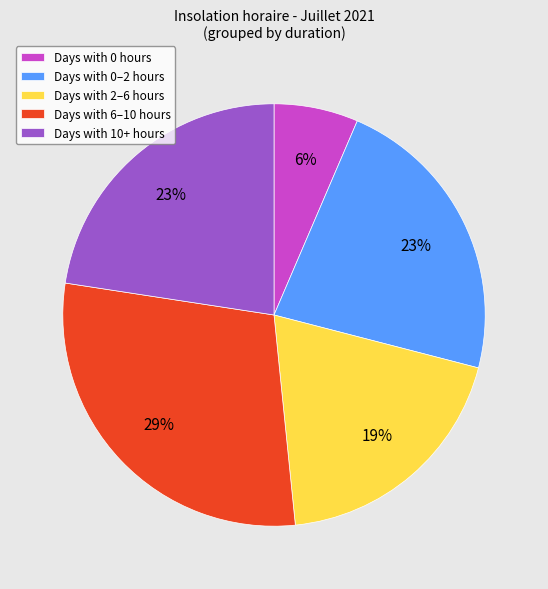

How many segments does this pie chart have?

5